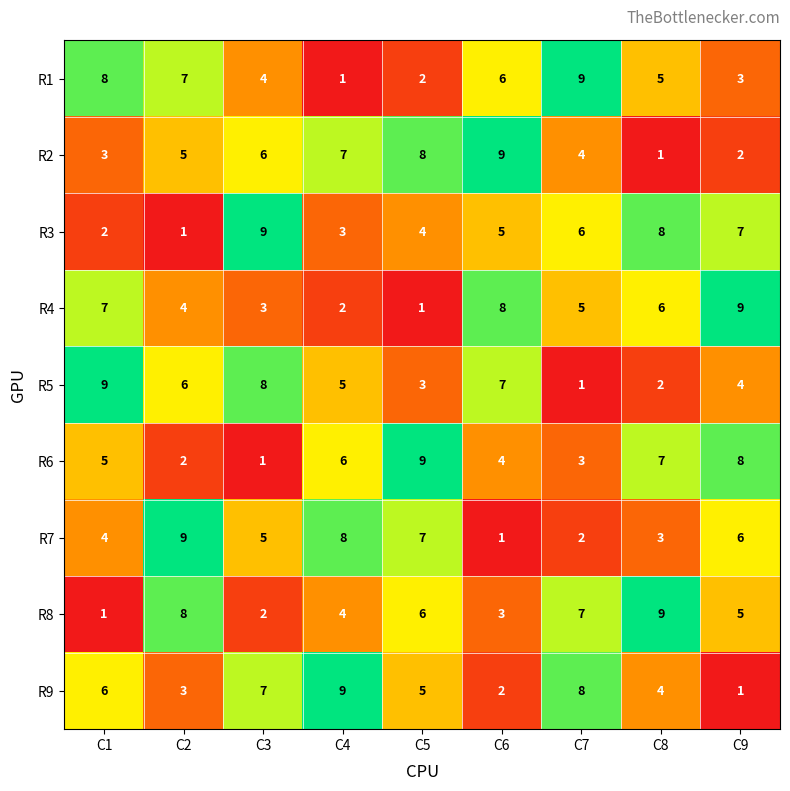

True or false: R7 has a value of 3 at C9.

False